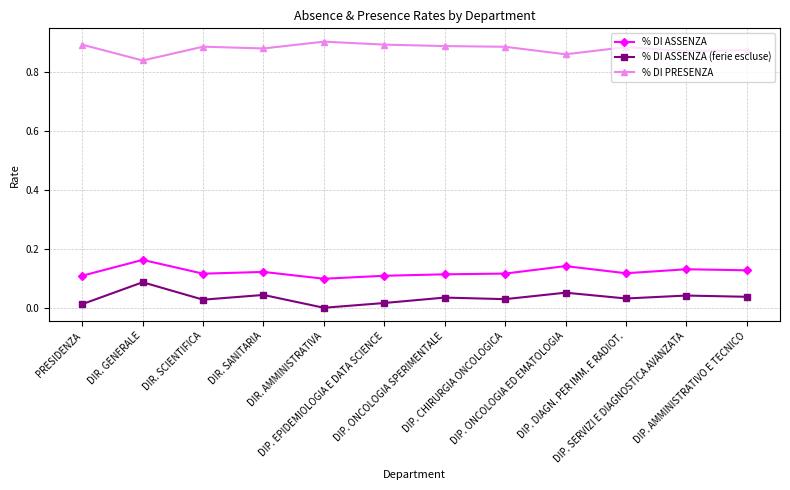

Does the chart display data point markers on the line(s)?

Yes